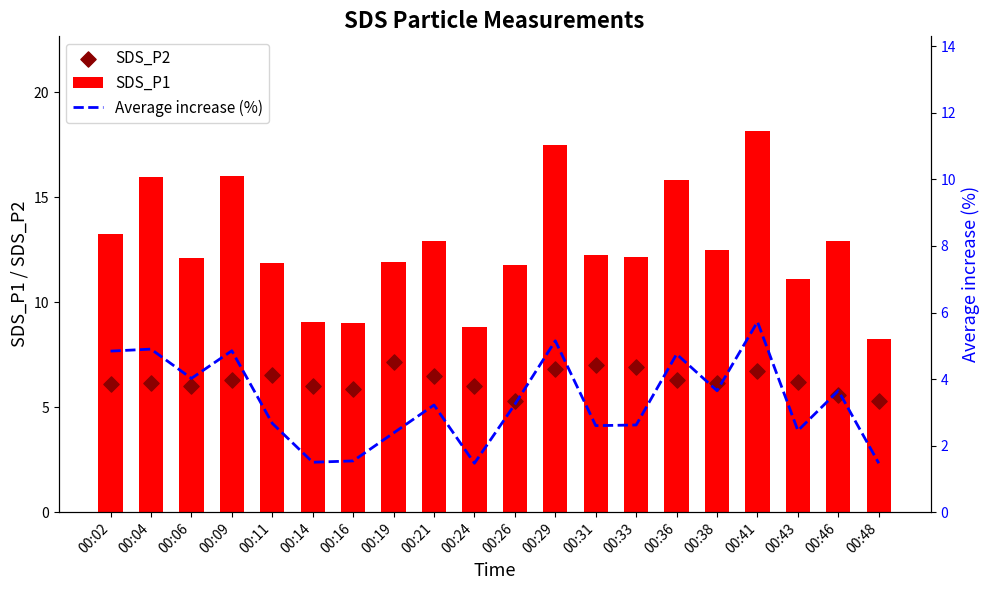

Which series has the largest total across all categories?

SDS_P1